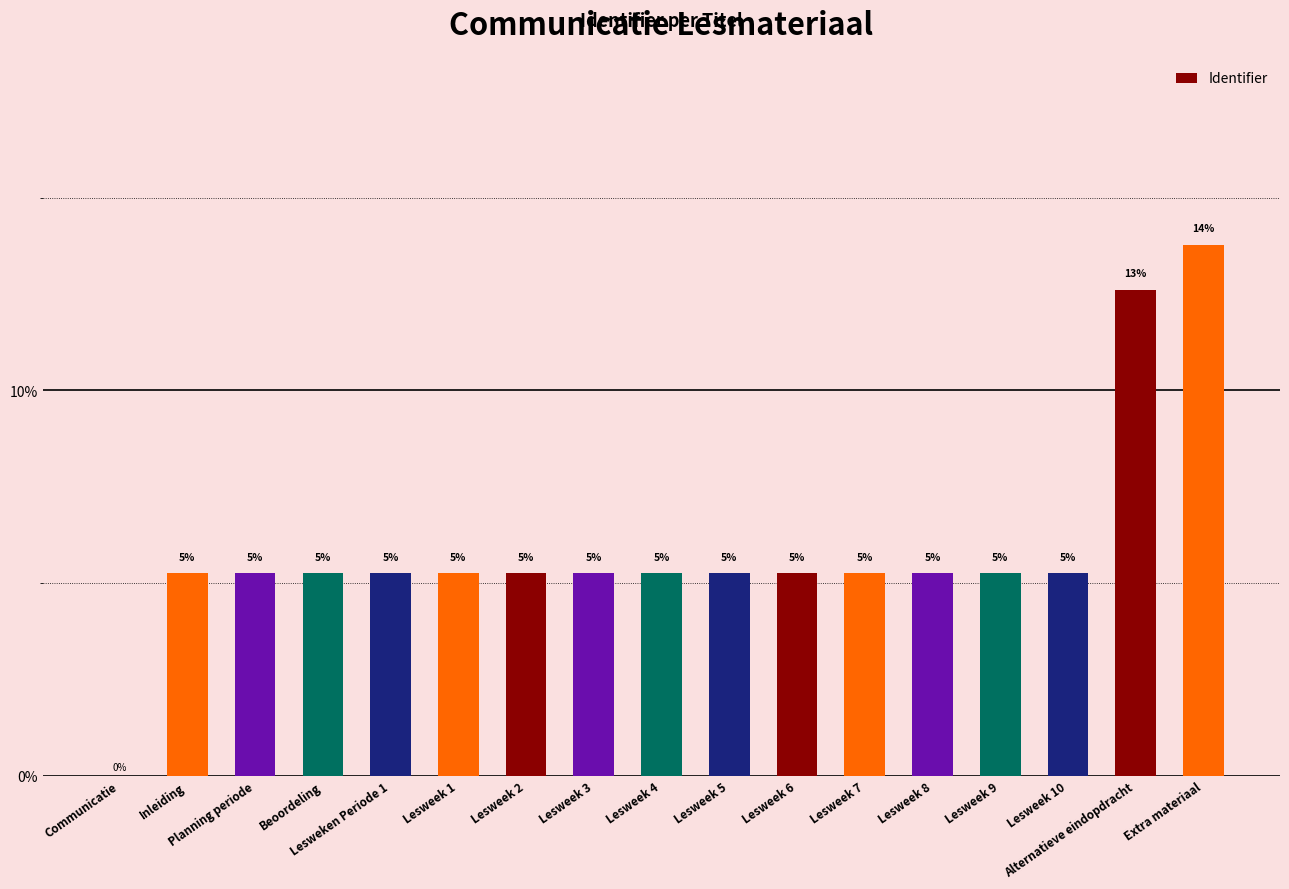

At which label does the data first exceed 5?

Inleiding